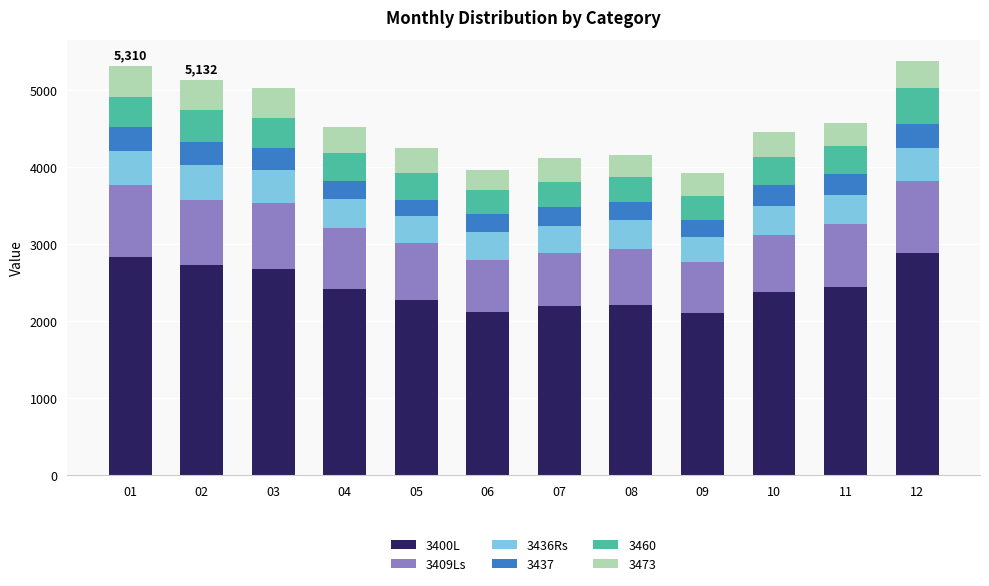

What is the lowest value of the 3400L series?

2104